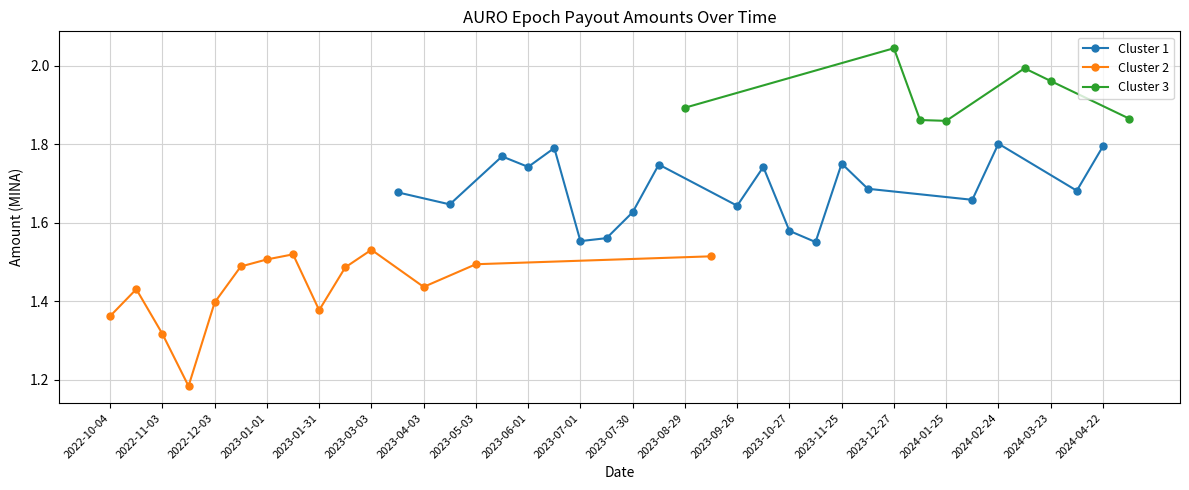

What is the label of the 1st point from the left?

2022-10-04